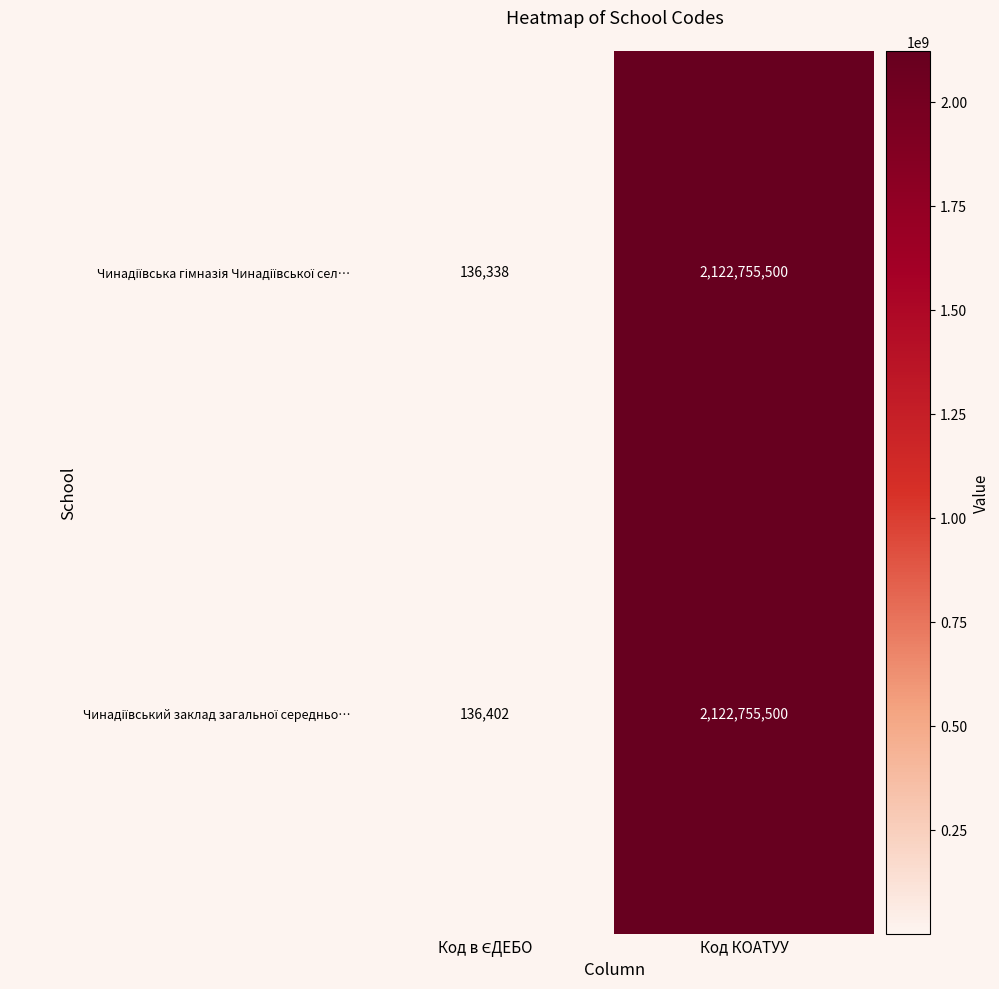

At which category does the chart reach its peak across all series?

Код КОАТУУ